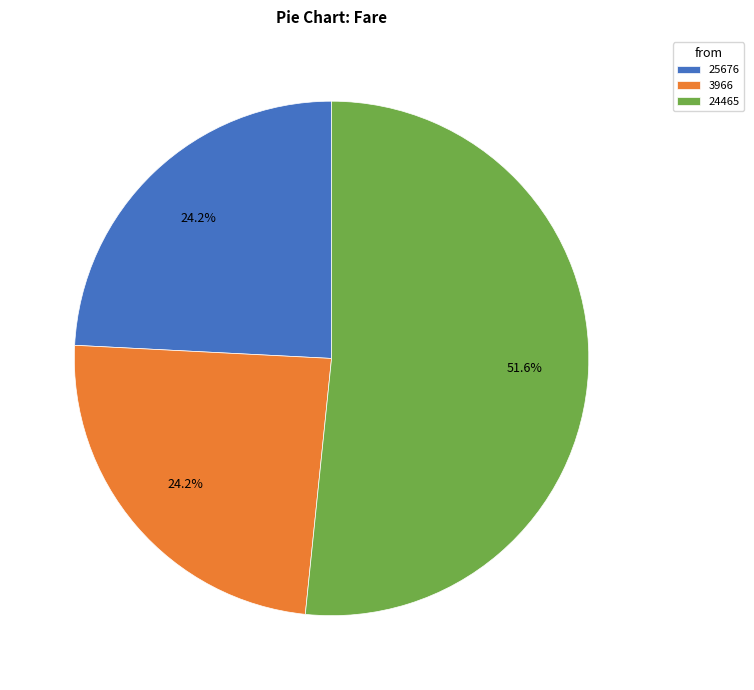

Approximately how many times larger is the value at 25676 compared to 3966?

1.0